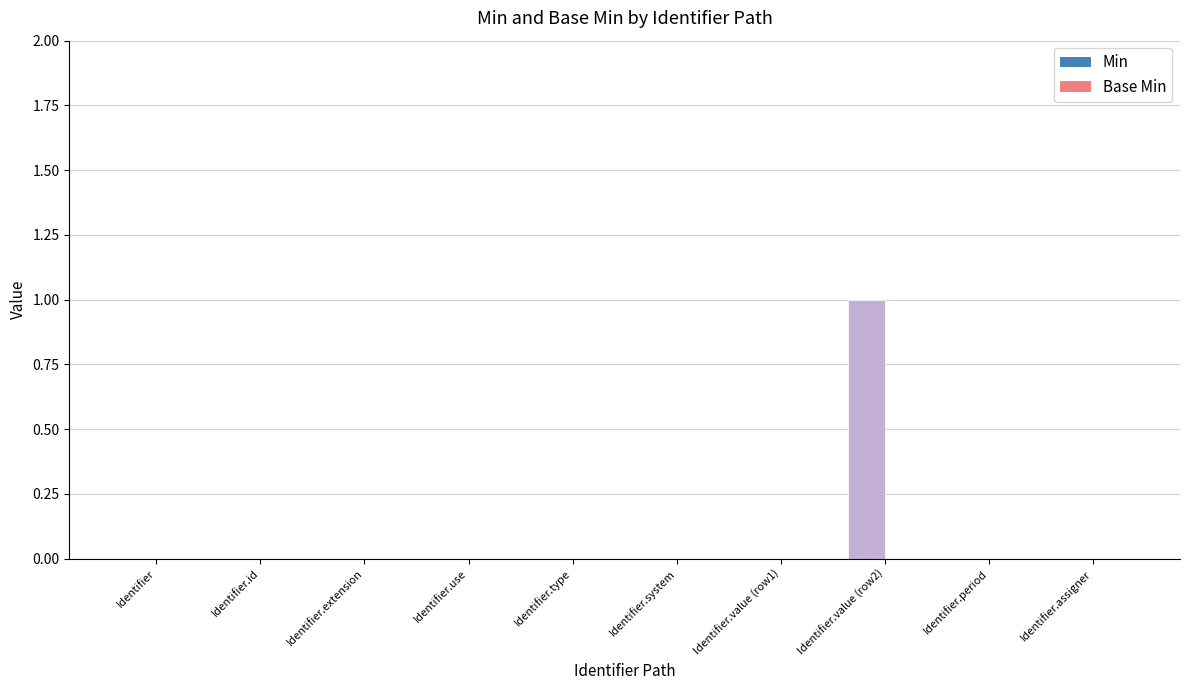

Rank the series at Identifier.extension from highest to lowest value.

Min, Base Min